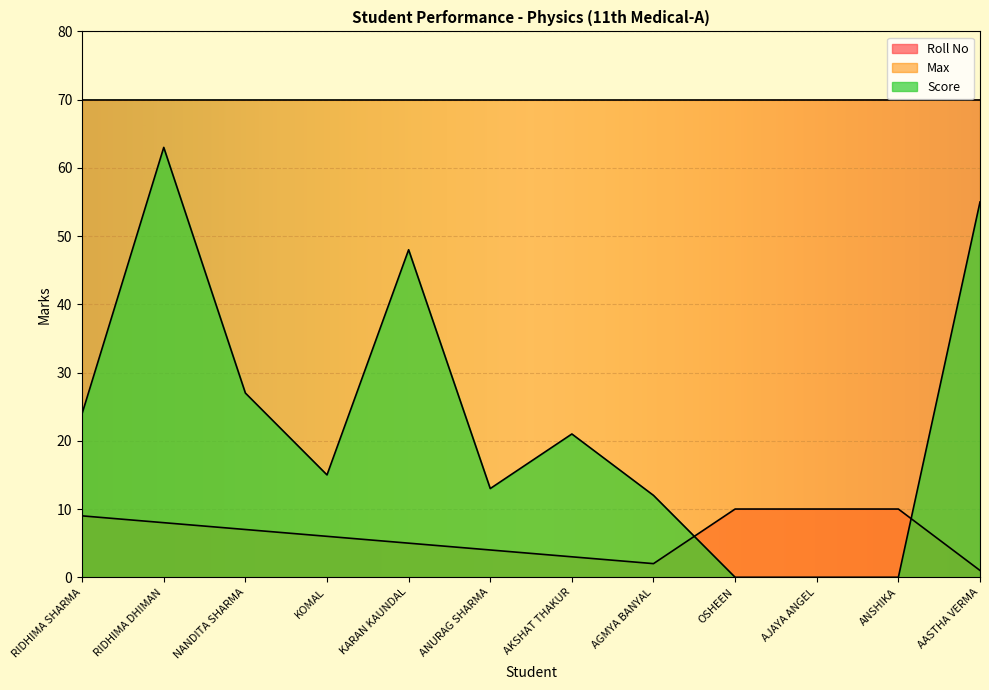

Which has a higher value, KARAN KAUNDAL or ANSHIKA?

ANSHIKA